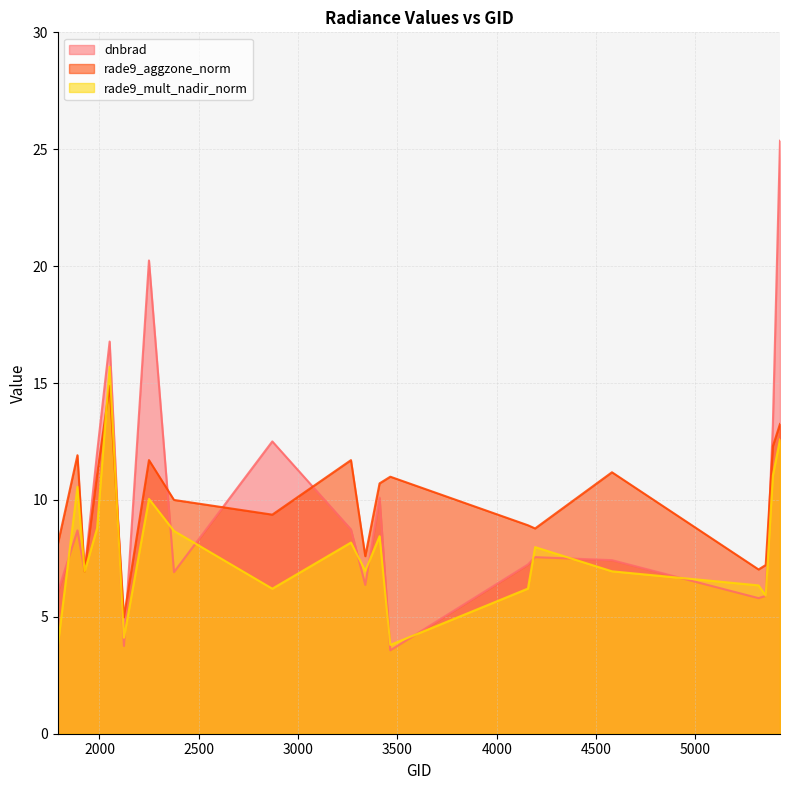

Where do rade9_aggzone_norm and dnbrad first cross each other?

1889 and 1925